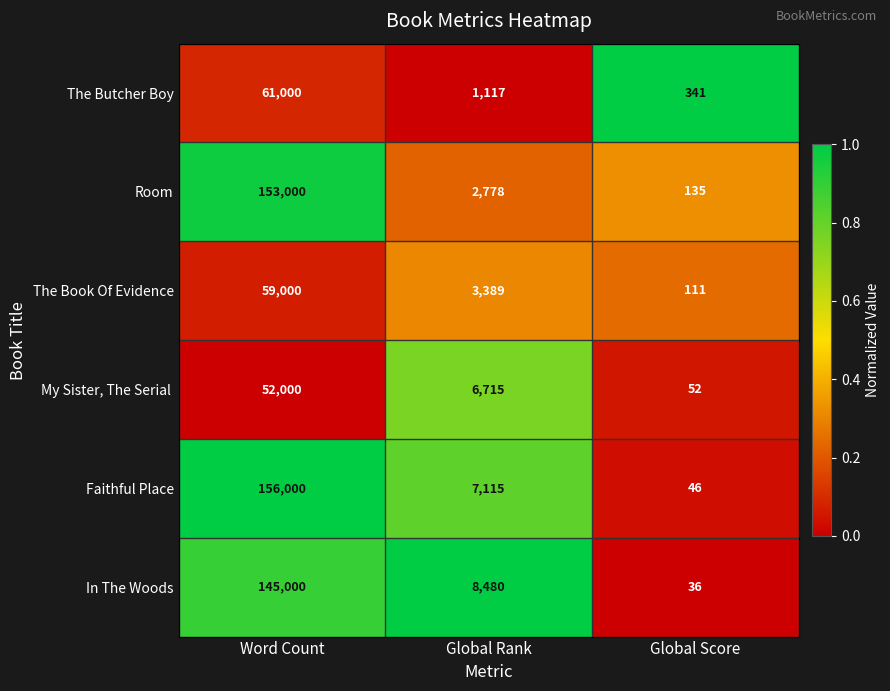

What is the total value across all series at Word Count?

626000